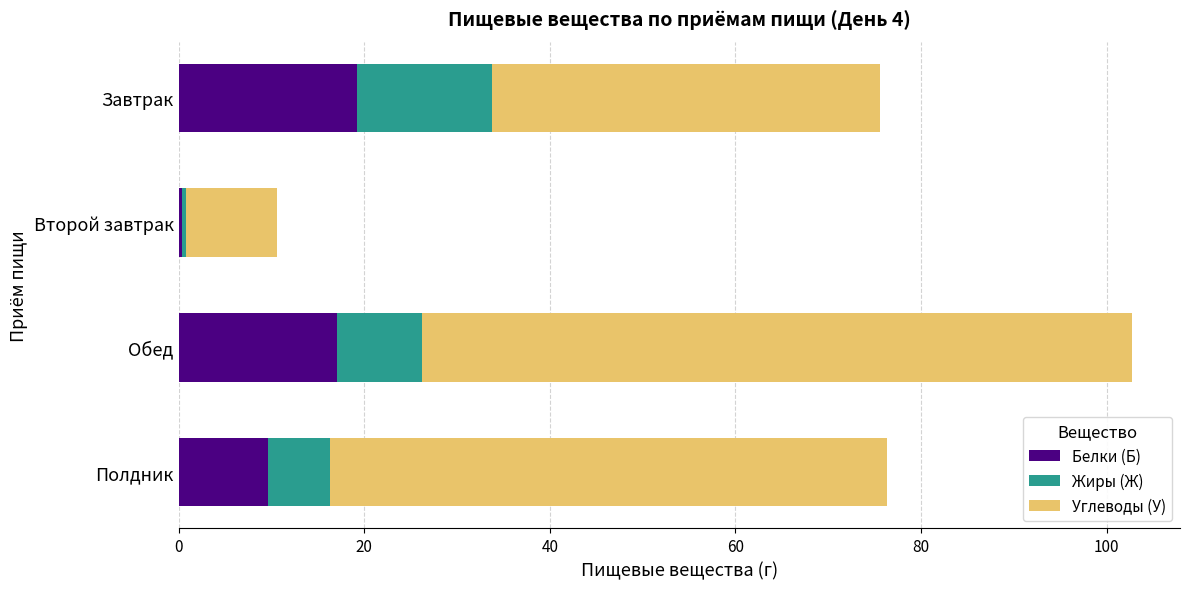

What is the total value across all series at Полдник?

76.3